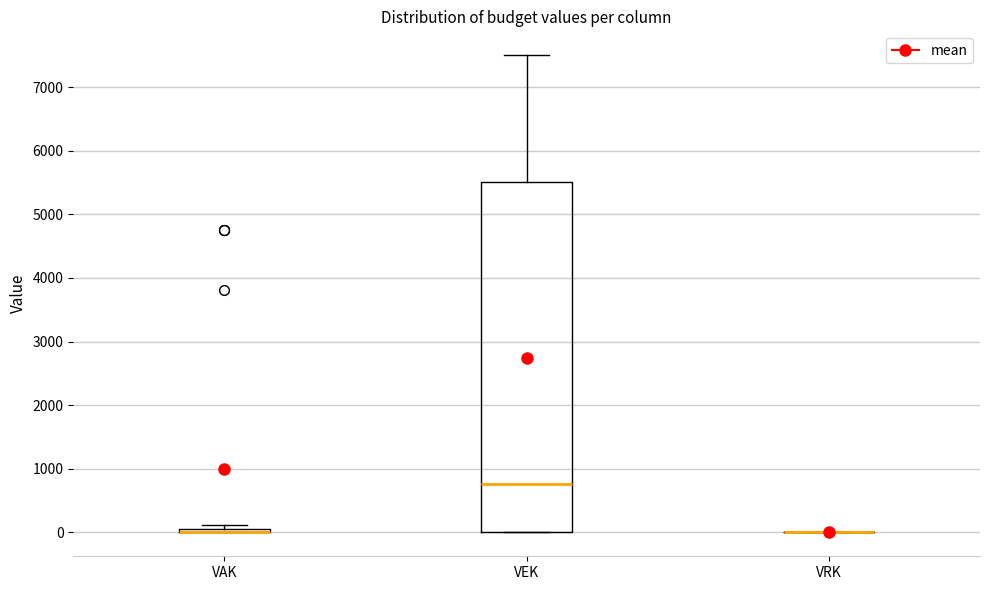

Which box is the tallest, from its lower edge to its upper edge?

VEK